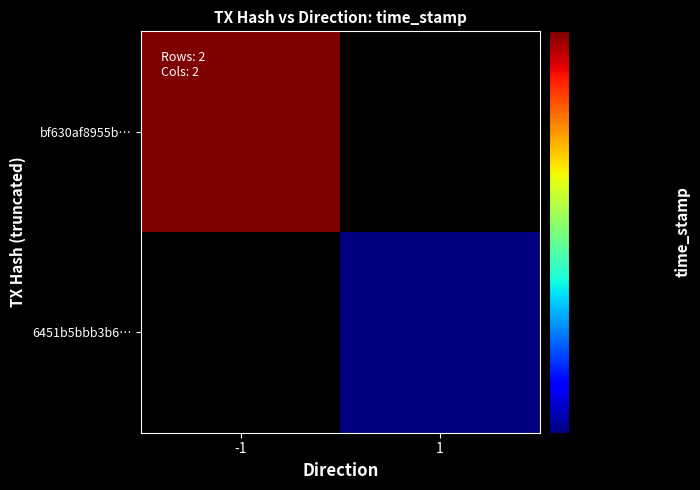

The value of bf630af8955b4d78216c160bc9a4e4d4ba434c1 at -1 is 1657219480. True or false?

True